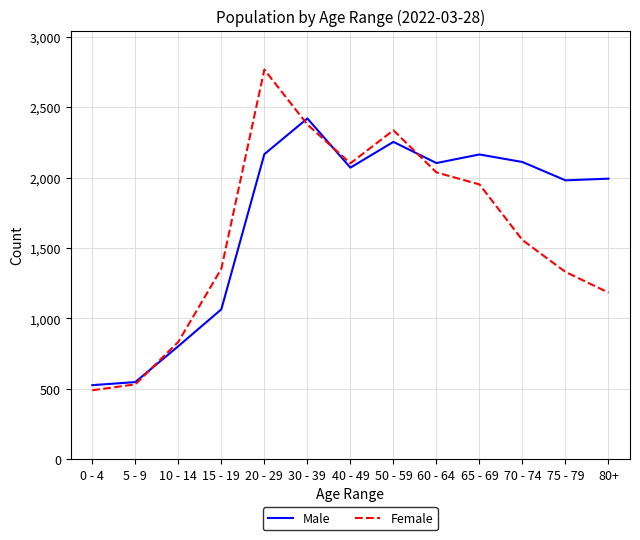

What is the difference between the maximum and minimum values in the Male series?

1894.7